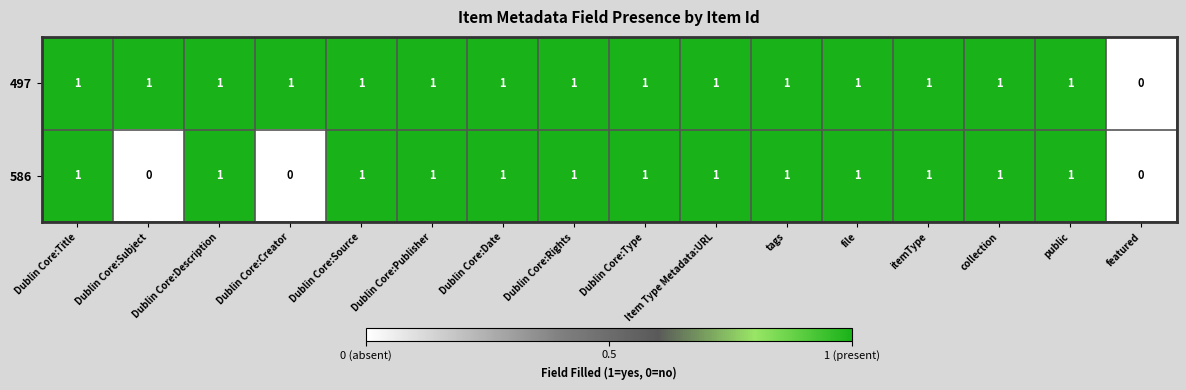

Which series changed the most between Dublin Core:Subject and Dublin Core:Description?

586